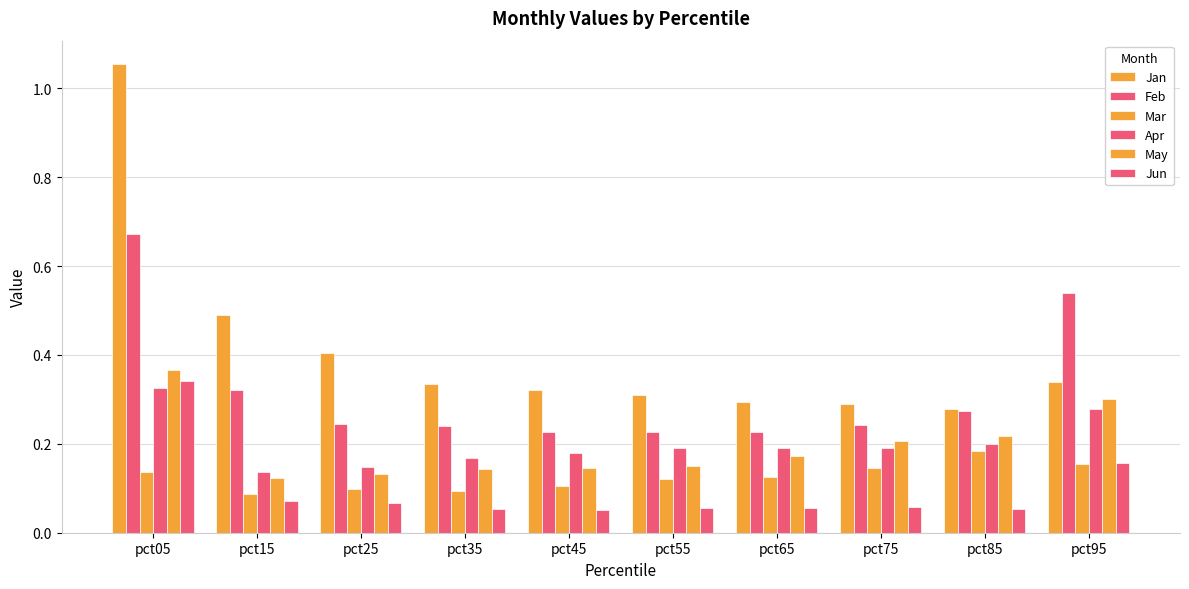

Which category has the highest value in the Mar series?

pct85